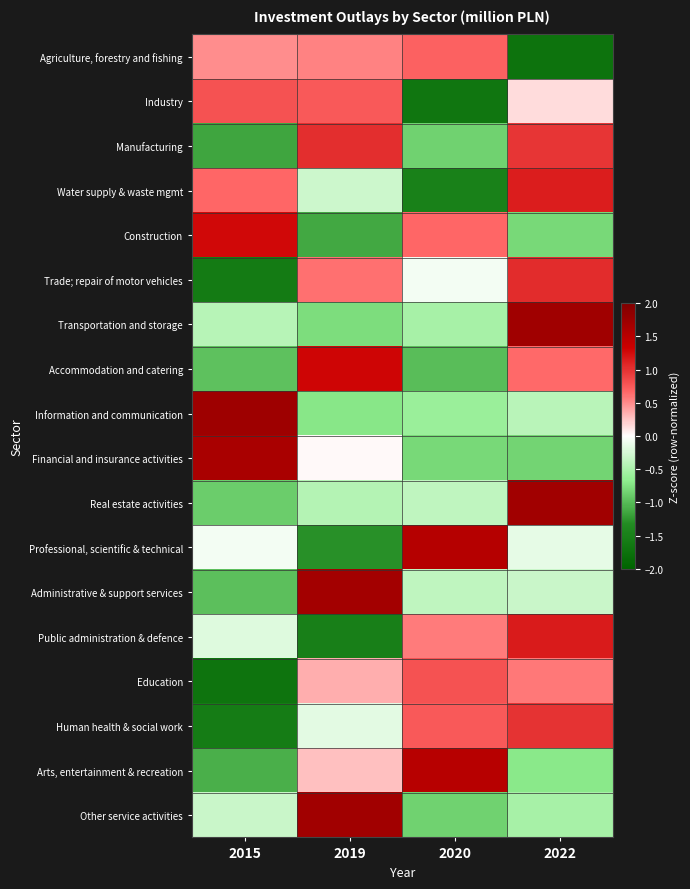

Count the number of data series in this chart.

18